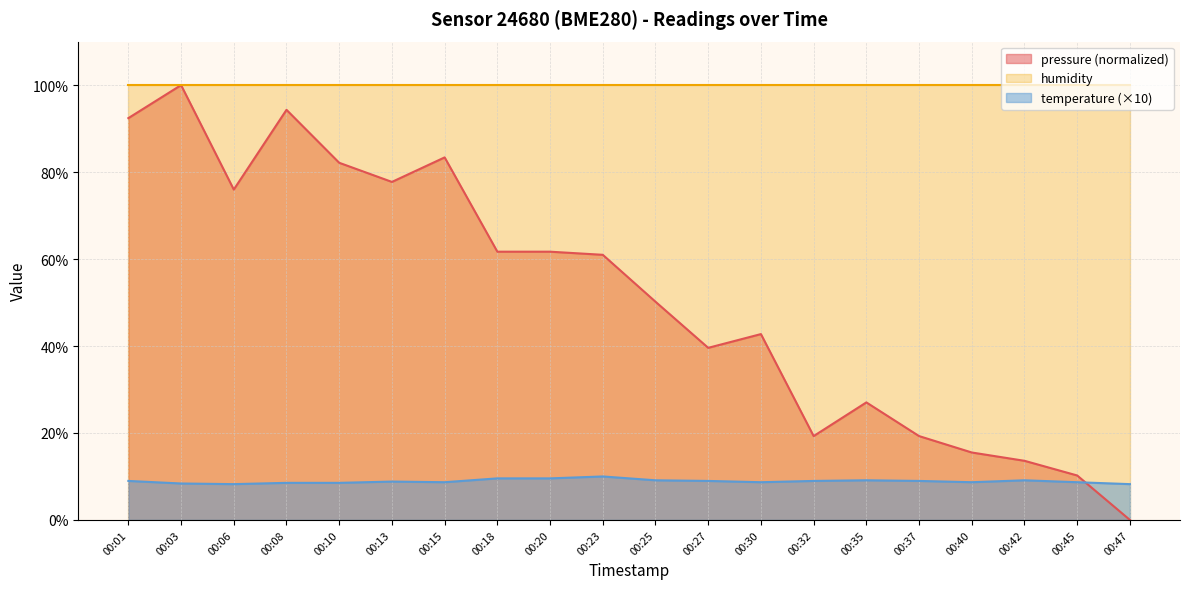

The temperature series shows 9.6 at 00:18. True or false?

True